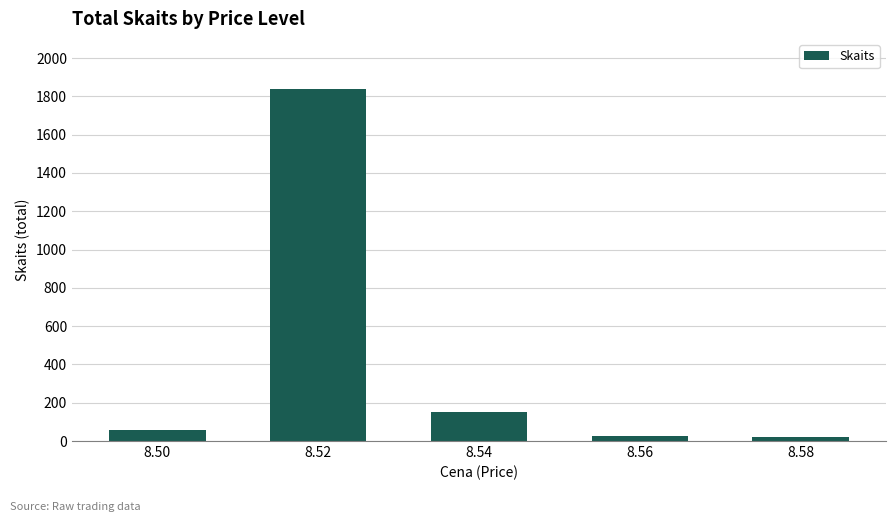

Are the bars horizontal?

No